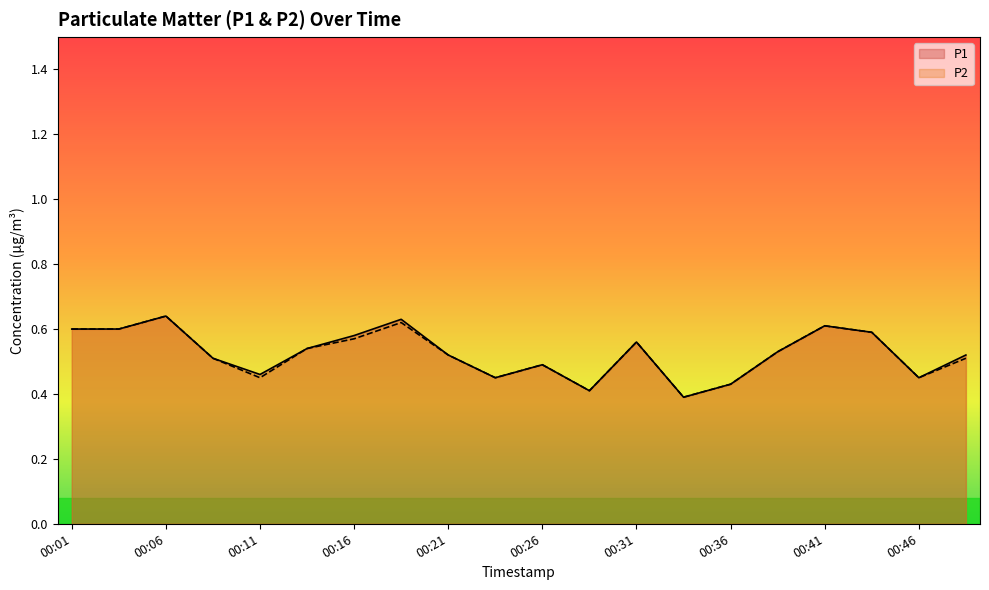

The P1 series shows 0.3 at 00:41. True or false?

False